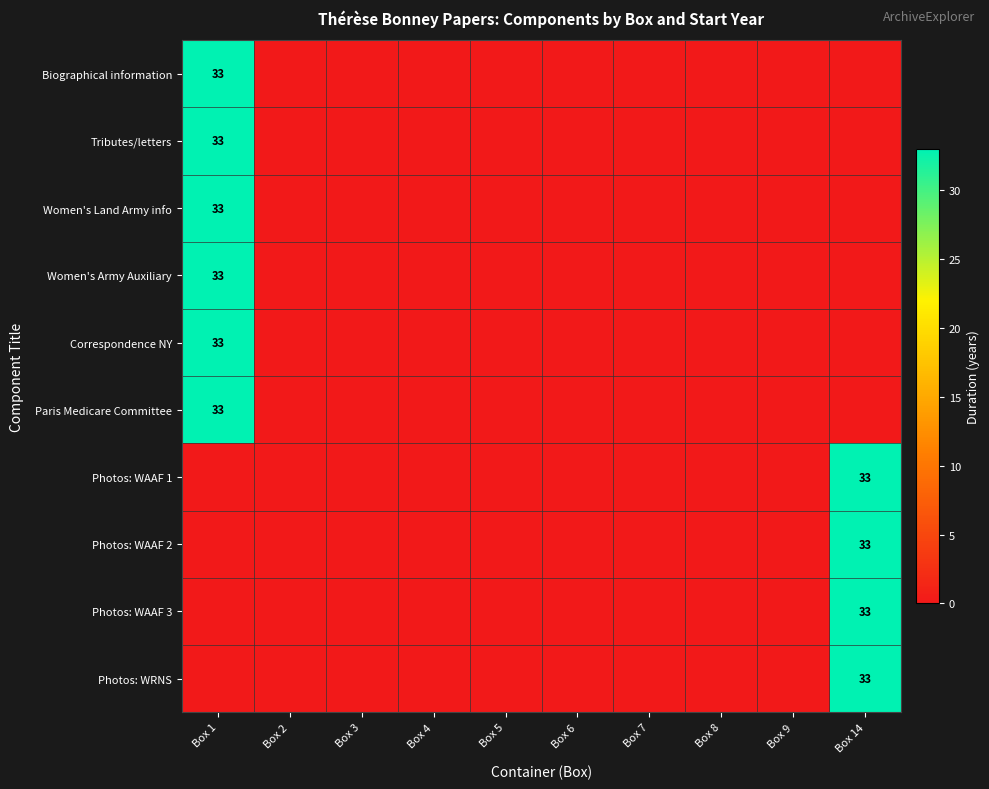

The value of Photos: WRNS at Box 14 is 33. True or false?

True